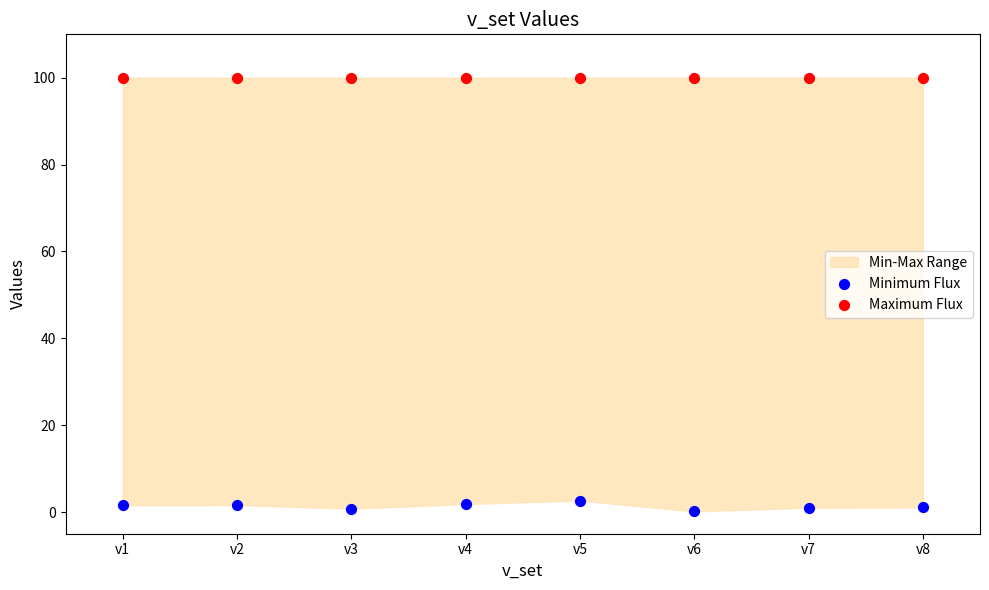

Which series reaches the maximum Y coordinate?

Maximum Flux